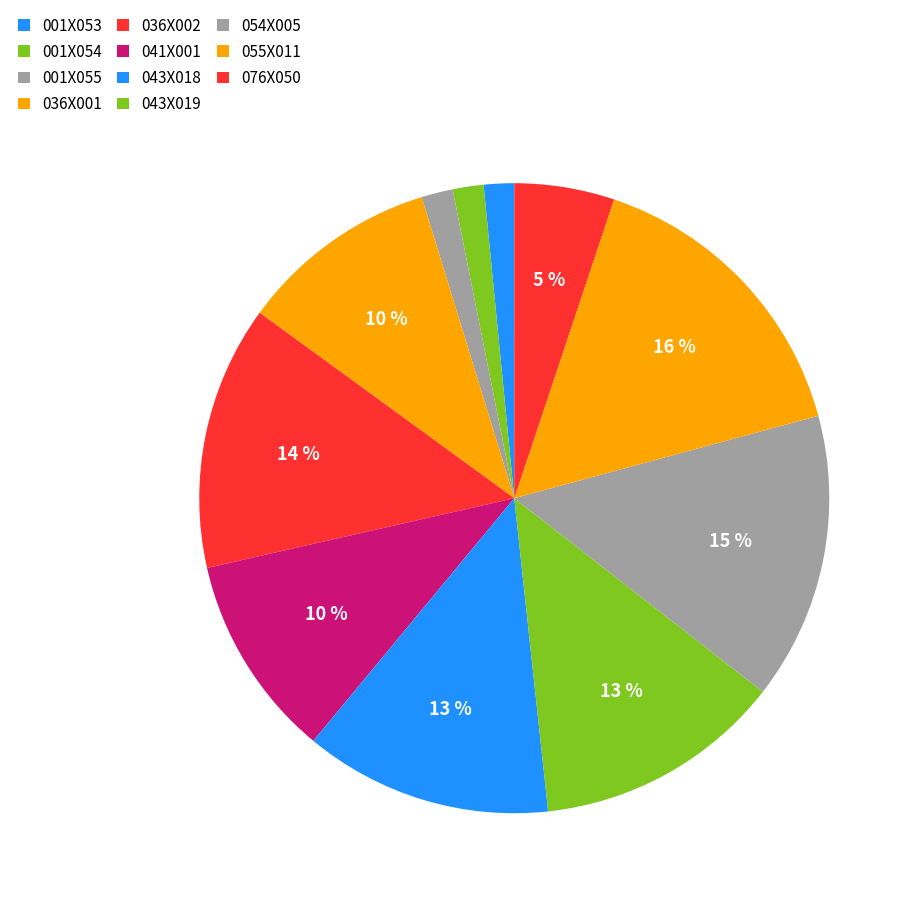

Which category has the smallest portion of the pie?

001X053